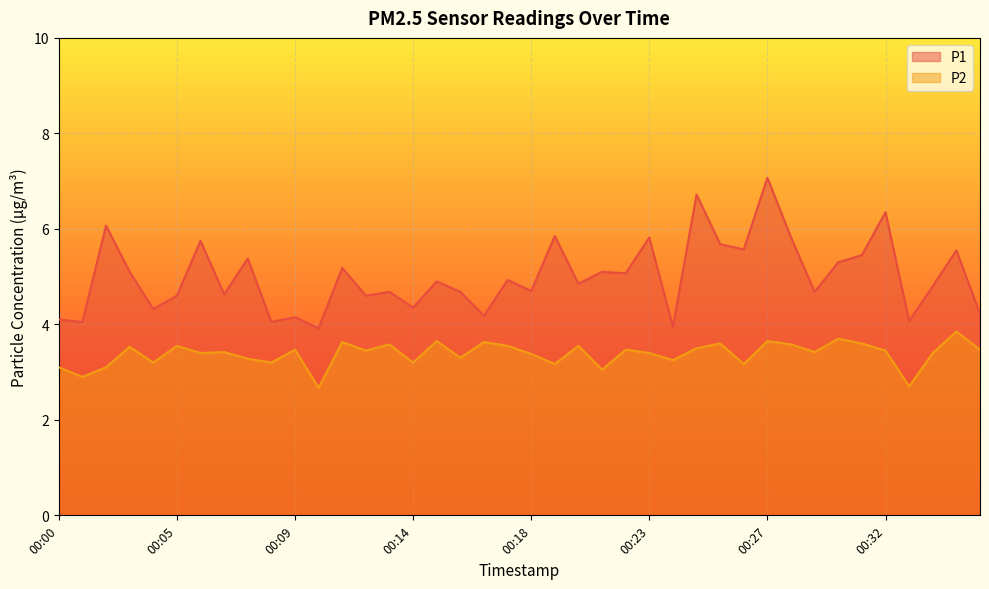

Reading left to right, transcribe all the data shown in this chart.

P1: 4.1	4.0	6.1	5.1	4.3	4.6	5.8	4.6	5.4	4.0	4.2	3.9	5.2	4.6	4.7	4.3	4.9	4.7	4.2	4.9	4.7	5.8	4.8	5.1	5.1	5.8	4.0	6.7	5.7	5.6	7.1	5.8	4.7	5.3	5.5	6.3	4.1	4.8	5.5	4.2
P2: 3.1	2.9	3.1	3.5	3.2	3.5	3.4	3.4	3.3	3.2	3.5	2.7	3.6	3.5	3.6	3.2	3.6	3.3	3.6	3.5	3.4	3.2	3.5	3.0	3.5	3.4	3.2	3.5	3.6	3.2	3.6	3.6	3.4	3.7	3.6	3.5	2.7	3.4	3.9	3.5